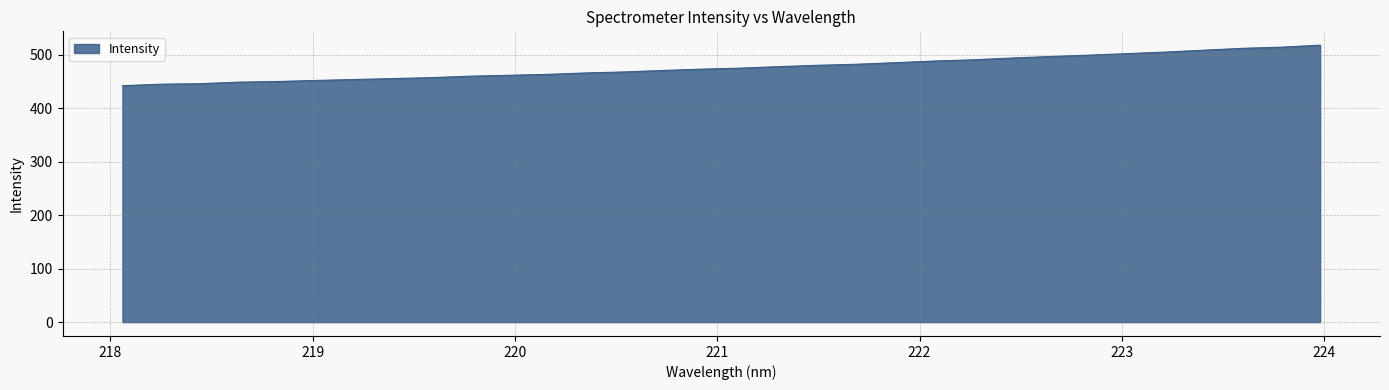

What is the minimum value shown in the chart?

442.4